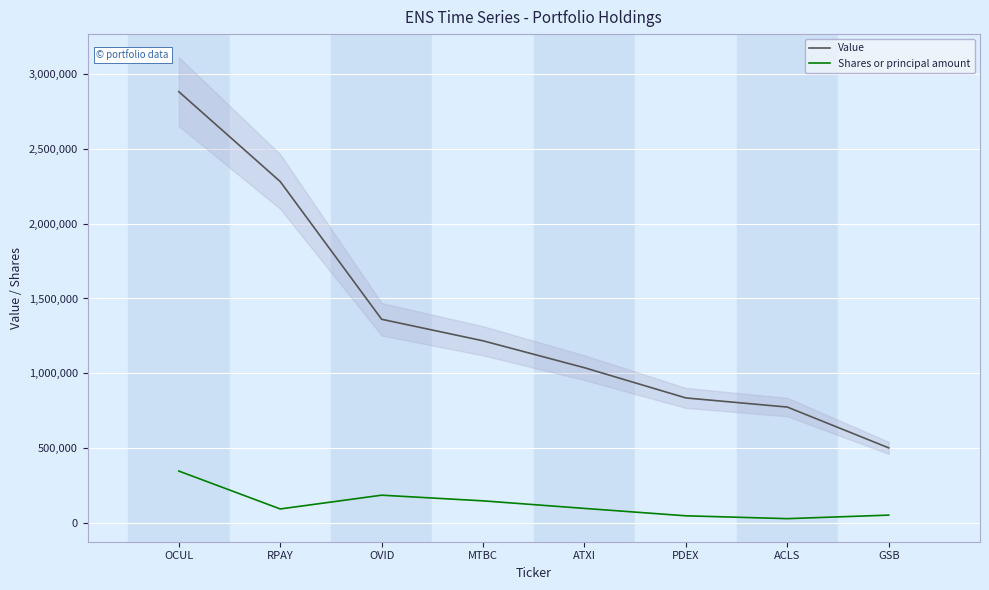

Which category has the highest value across all series?

OCUL